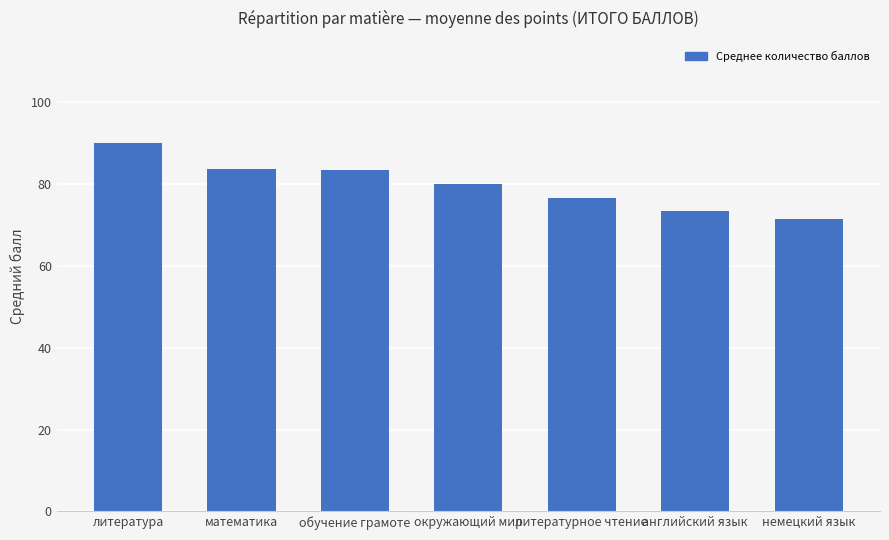

What value does the data have at математика?

83.6